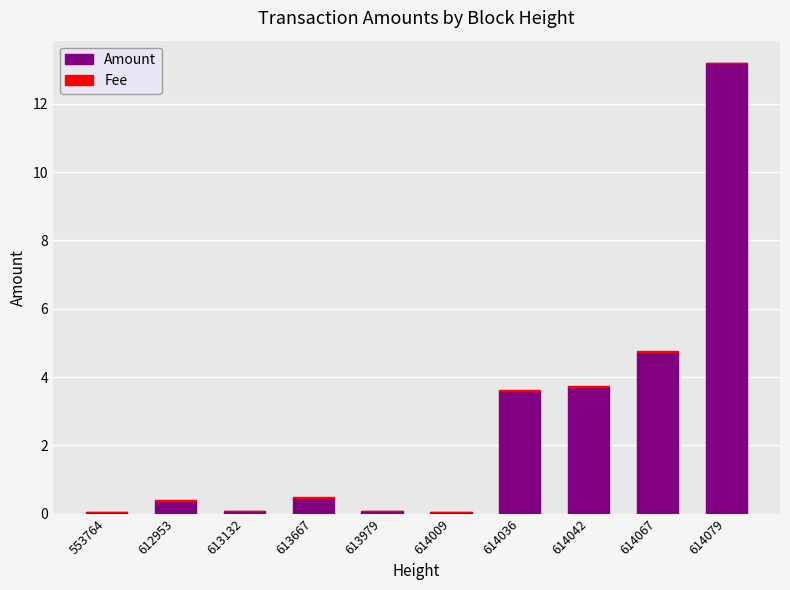

The Amount series shows 5.2 at 614042. True or false?

False